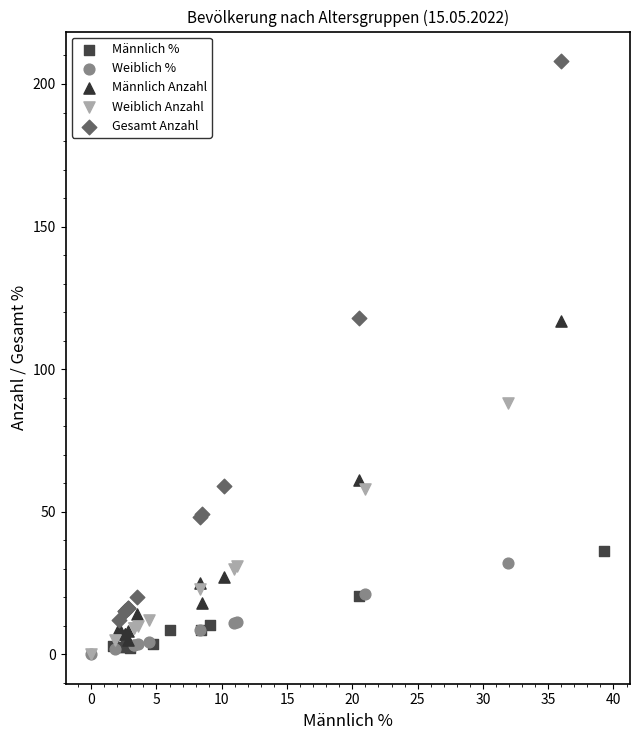

Which series contains the highest Y value?

Gesamt Anzahl